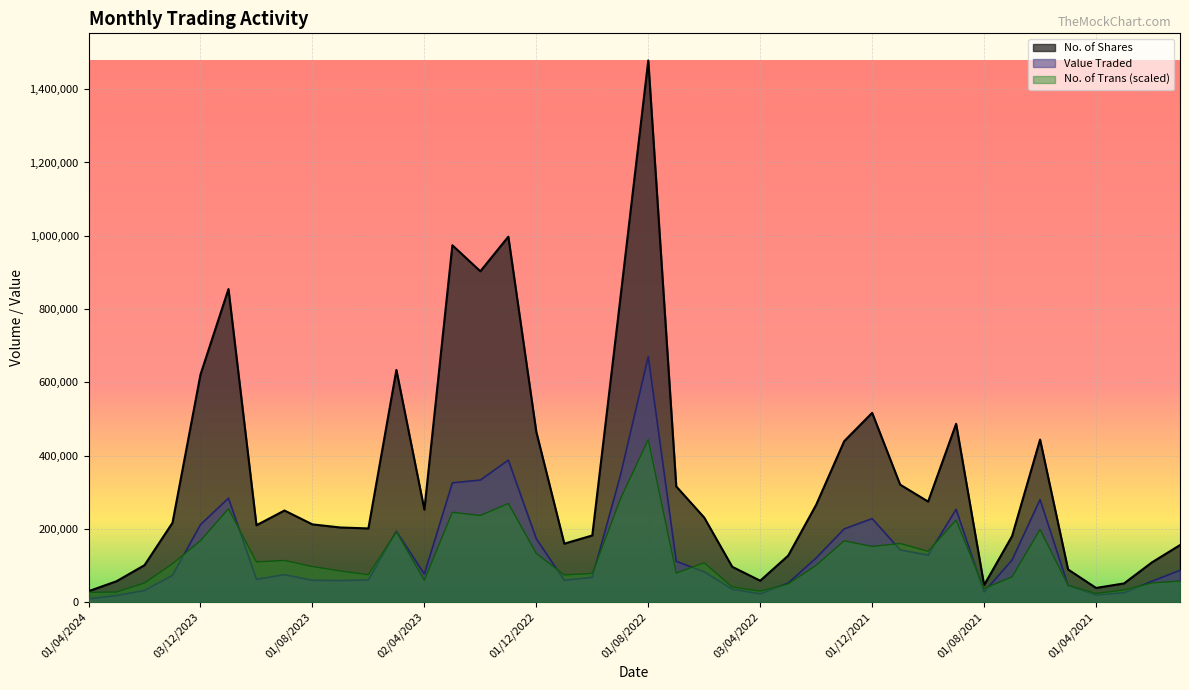

Which series has the largest total across all categories?

No. of Shares